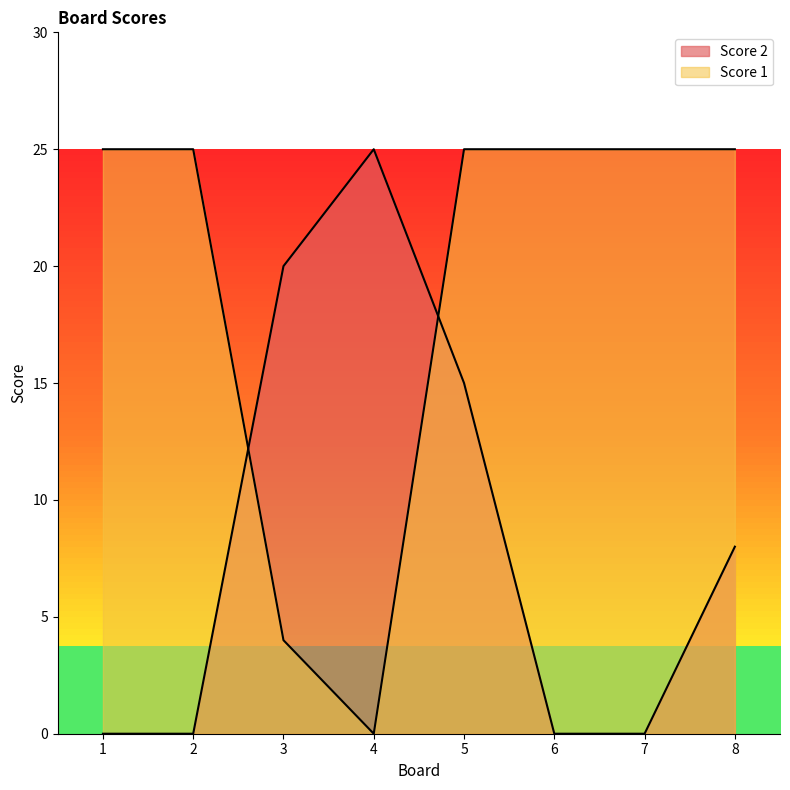

At which category is the sum across all series the highest?

5